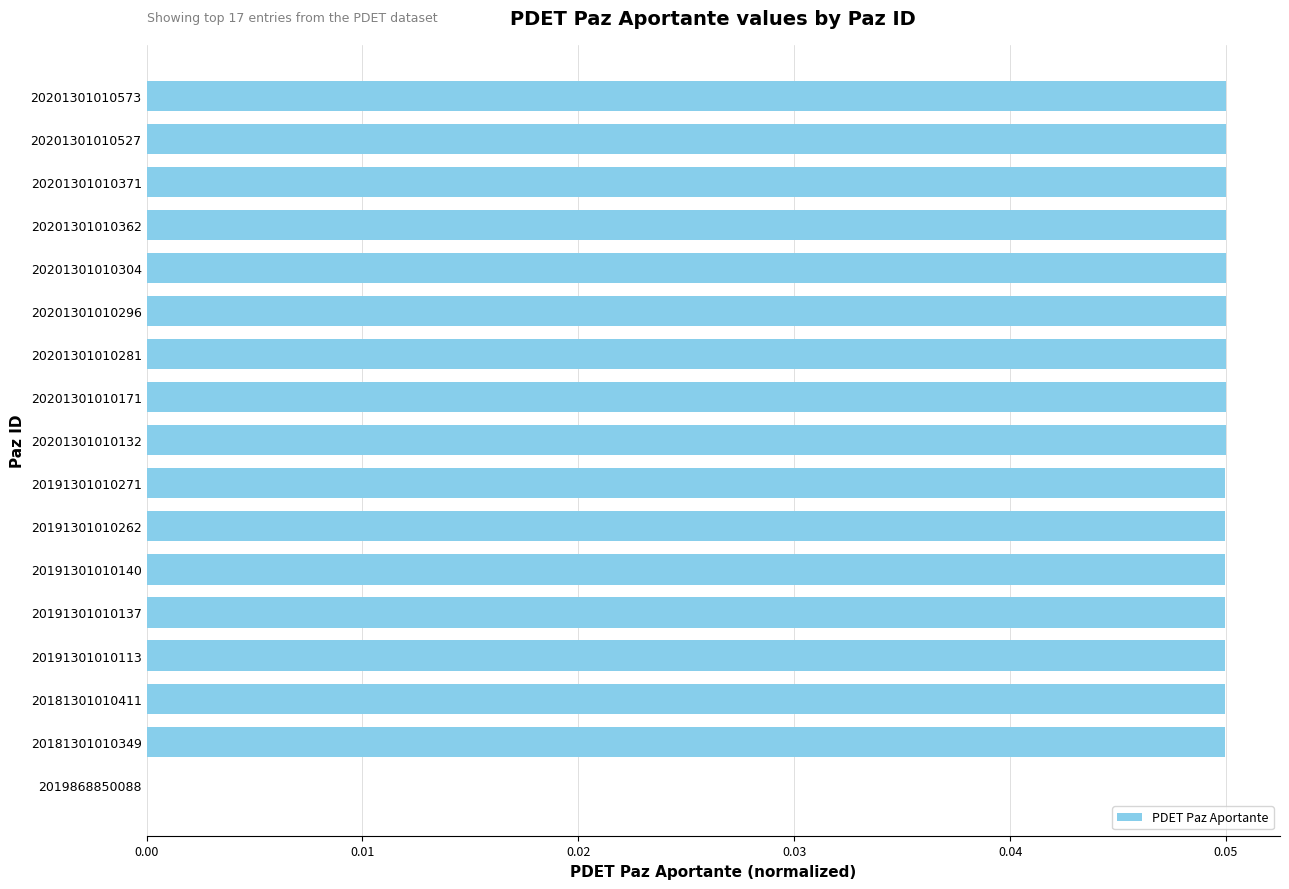

The chart shows a value of 0.0 at 20201301010371. True or false?

True